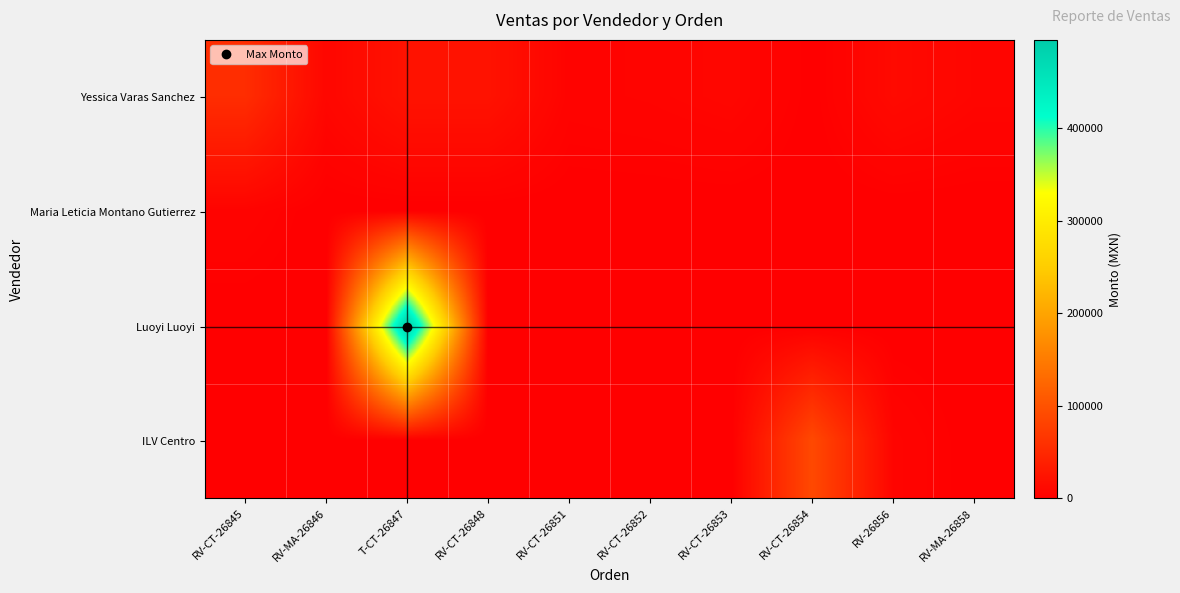

What is the spread (max minus min) of values at RV-26856?

12830.0